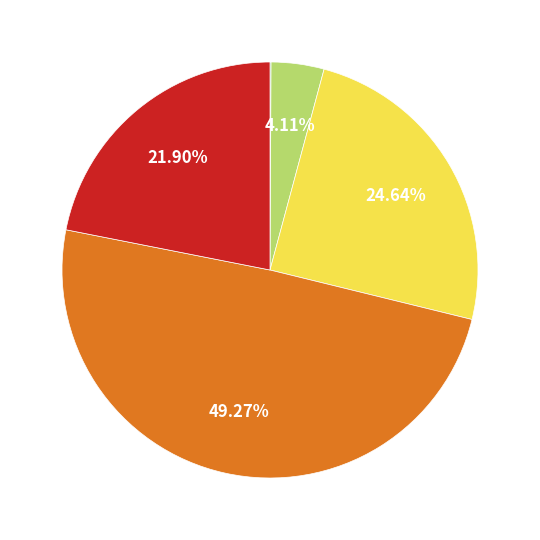

Does any single category account for the majority?

No